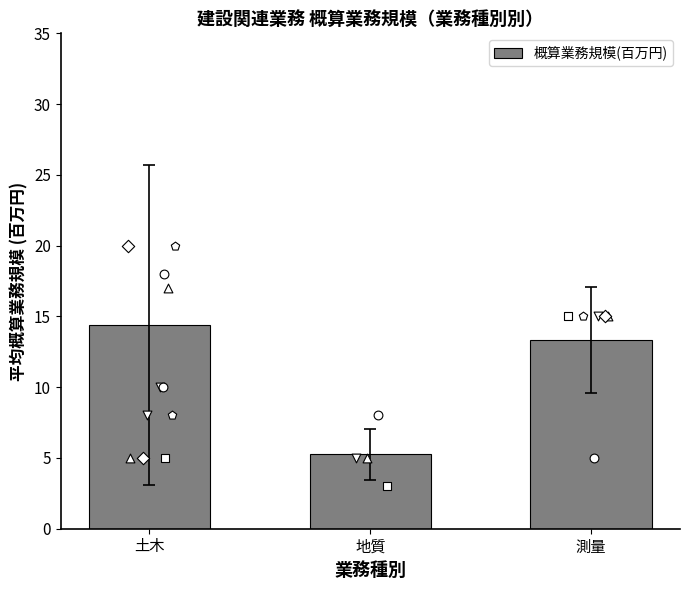

What is the change in value from 地質 to 測量?

+8.1